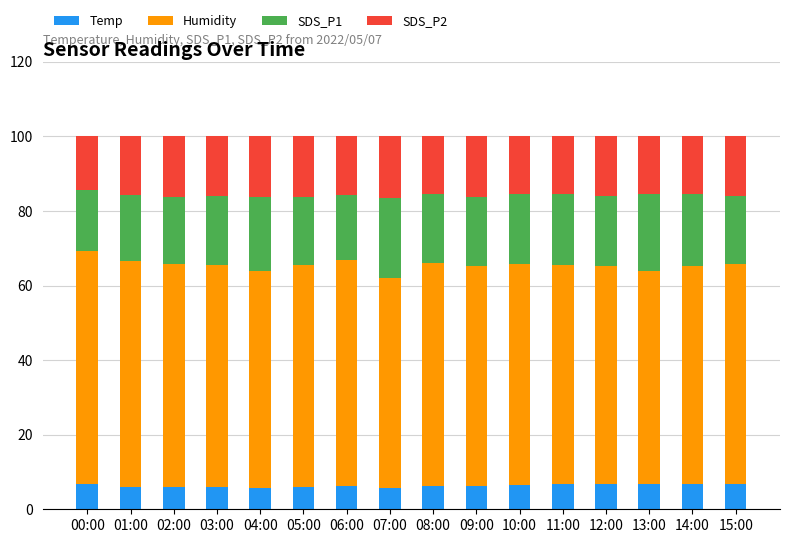

What is the total value across all series at 13:00?

100.0